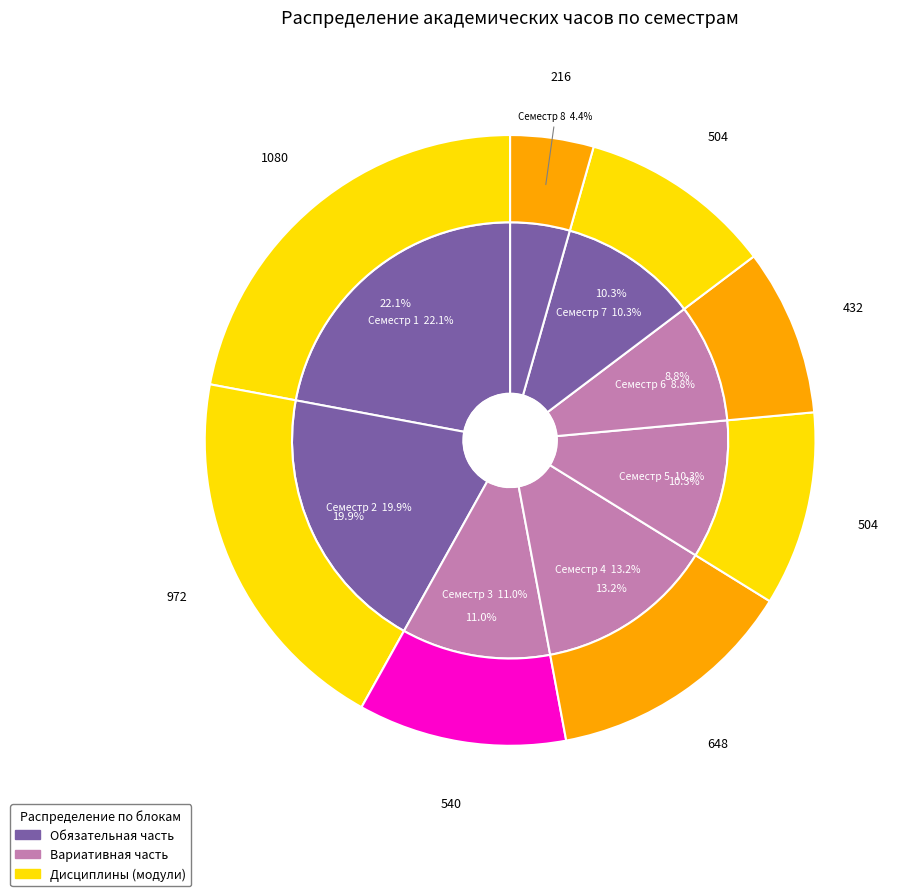

To the nearest percent, what is the average slice percentage?

12%